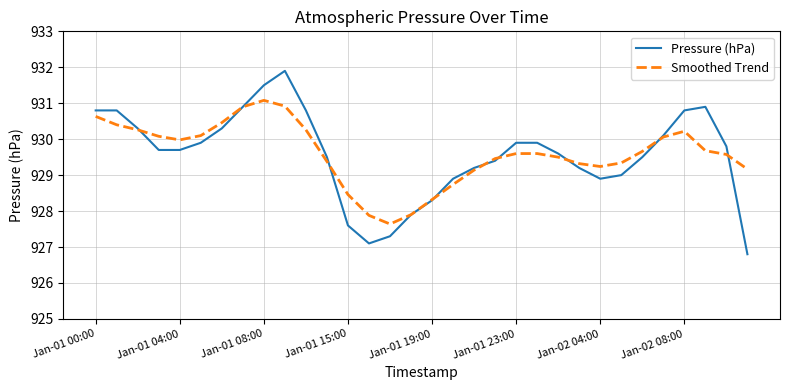

What is the average value of the Pressure (hPa) series?

929.6